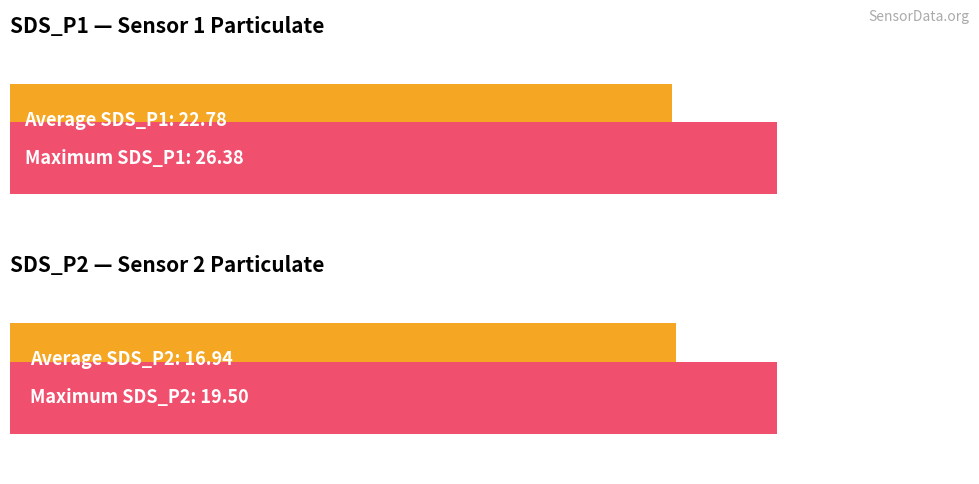

Rank the series at 00:36 from highest to lowest value.

SDS_P1, SDS_P2